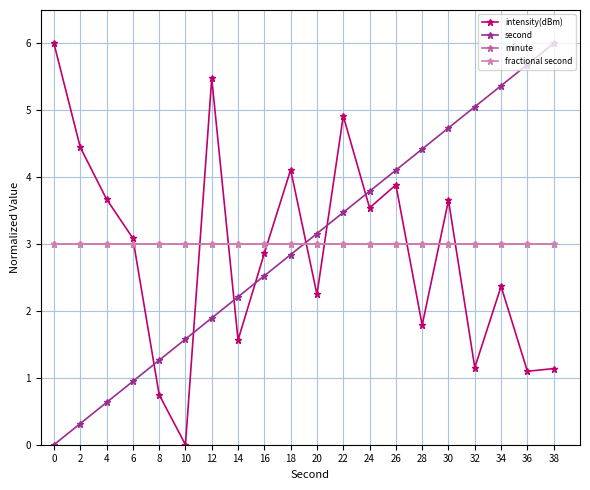

Reading right to left, transcribe all the data shown in this chart.

intensity(dBm): 1.1	1.1	2.4	1.2	3.7	1.8	3.9	3.5	4.9	2.2	4.1	2.9	1.6	5.5	0.0	0.7	3.1	3.7	4.4	6.0
second: 6.0	5.7	5.4	5.1	4.7	4.4	4.1	3.8	3.5	3.2	2.8	2.5	2.2	1.9	1.6	1.3	0.9	0.6	0.3	0.0
minute: 3.0	3.0	3.0	3.0	3.0	3.0	3.0	3.0	3.0	3.0	3.0	3.0	3.0	3.0	3.0	3.0	3.0	3.0	3.0	3.0
fractional second: 3.0	3.0	3.0	3.0	3.0	3.0	3.0	3.0	3.0	3.0	3.0	3.0	3.0	3.0	3.0	3.0	3.0	3.0	3.0	3.0